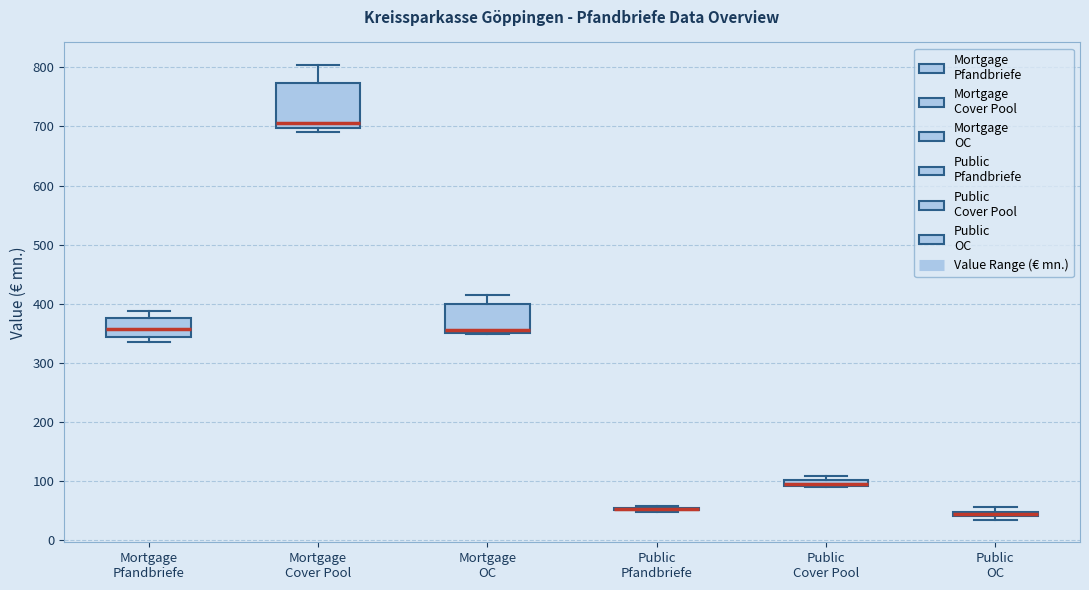

Comparing the boxes themselves (not the whiskers), which one is the tallest?

Mortgage Cover Pool